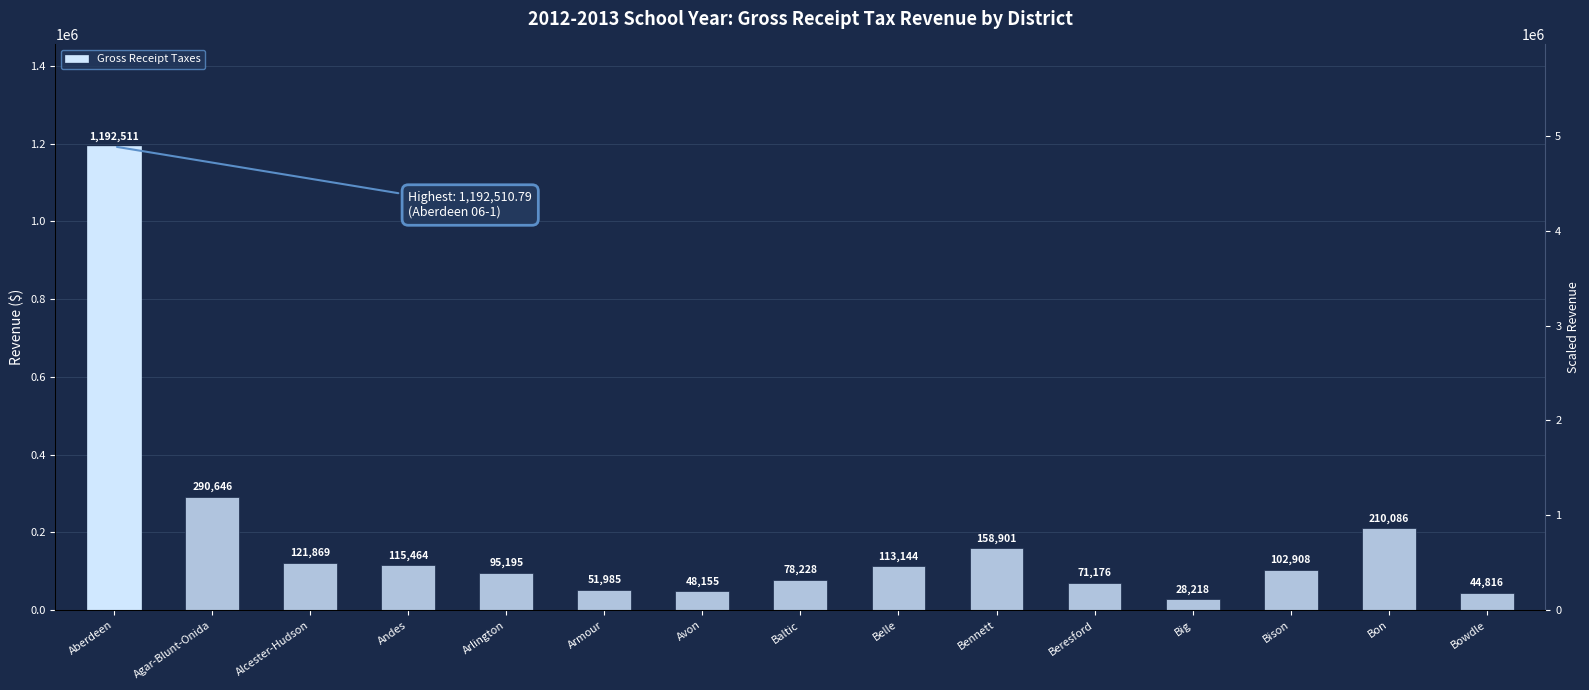

The value at Big is 28217.6. True or false?

True